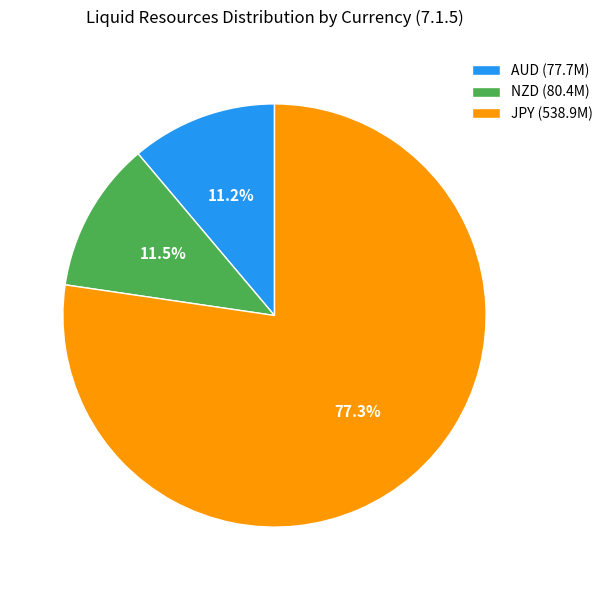

Does any single category account for the majority?

Yes